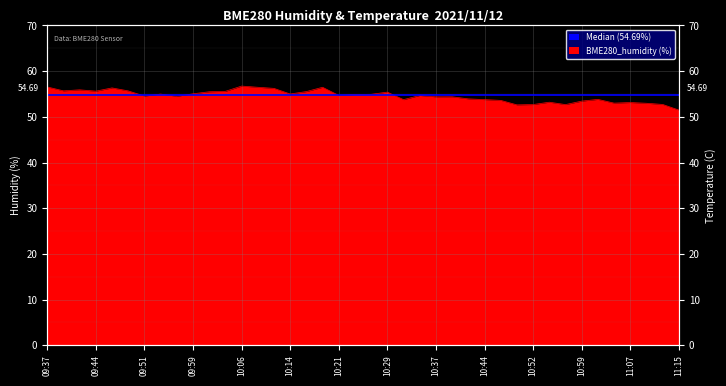

How many categories are shown in the chart?

40